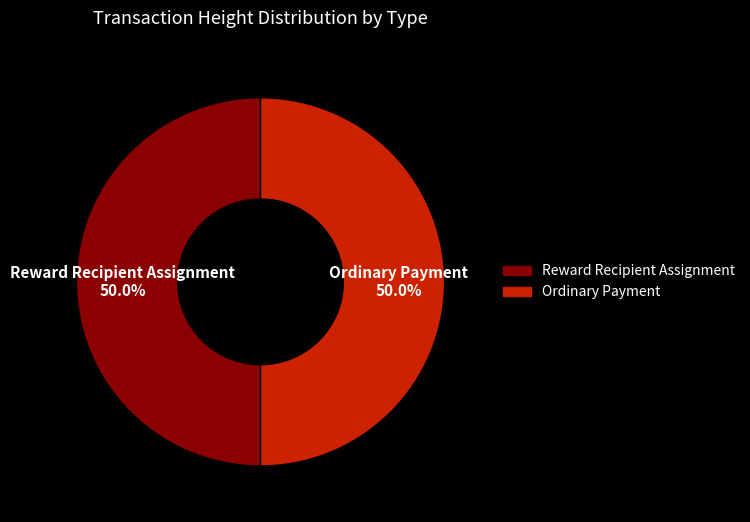

To the nearest percent, what is the average slice percentage?

50%